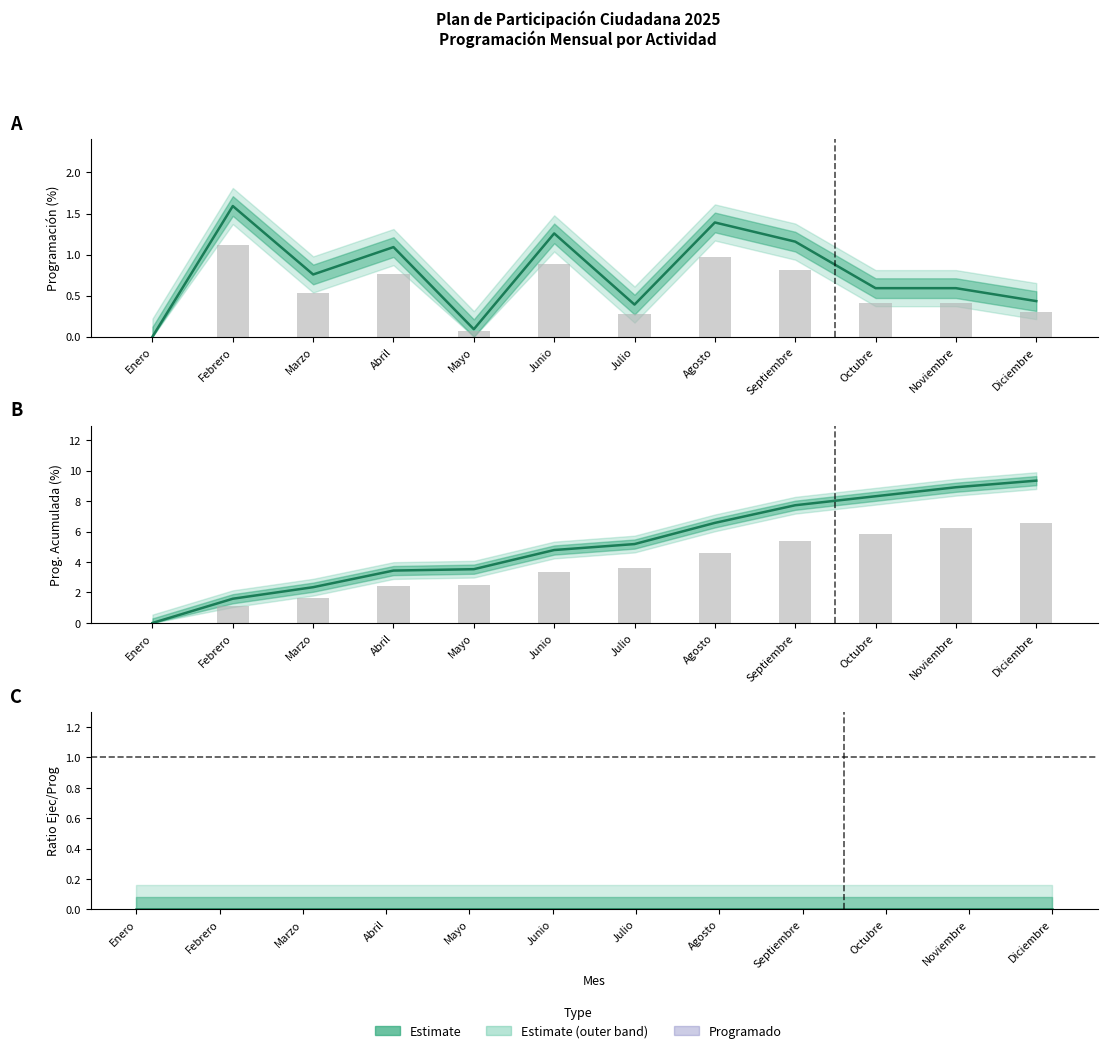

Which series has the largest total across all categories?

Progr. Acumulada